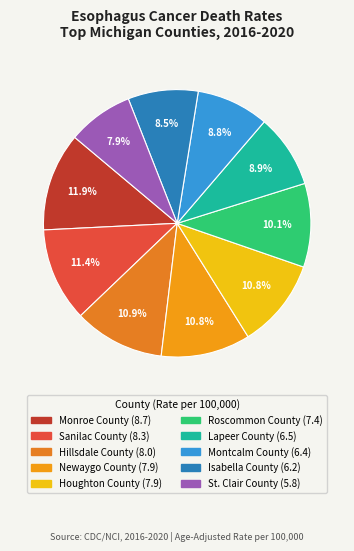

What percentage is NOT represented by Houghton County?

89.2%